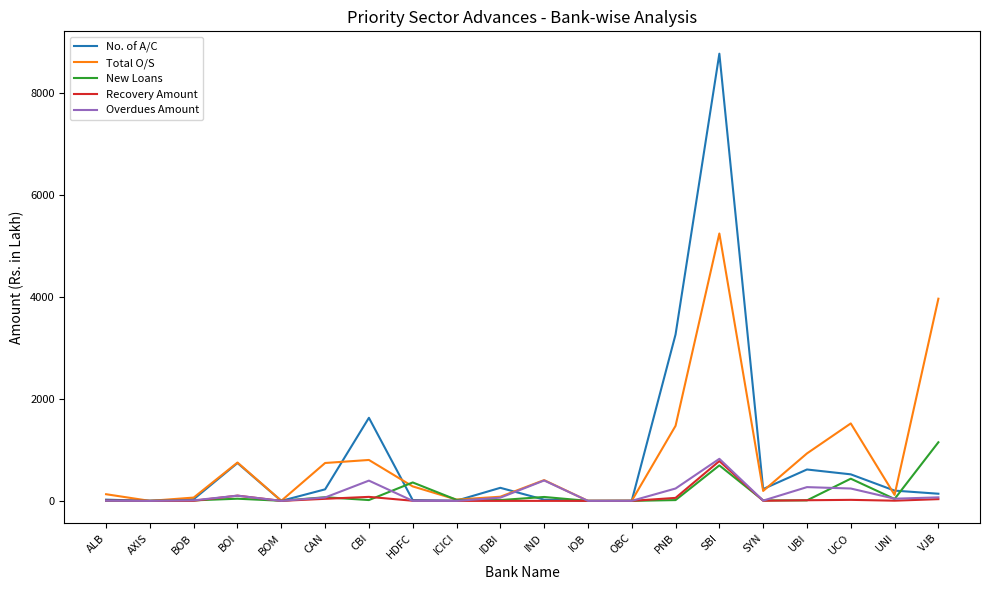

What position from the right is IDBI?

11